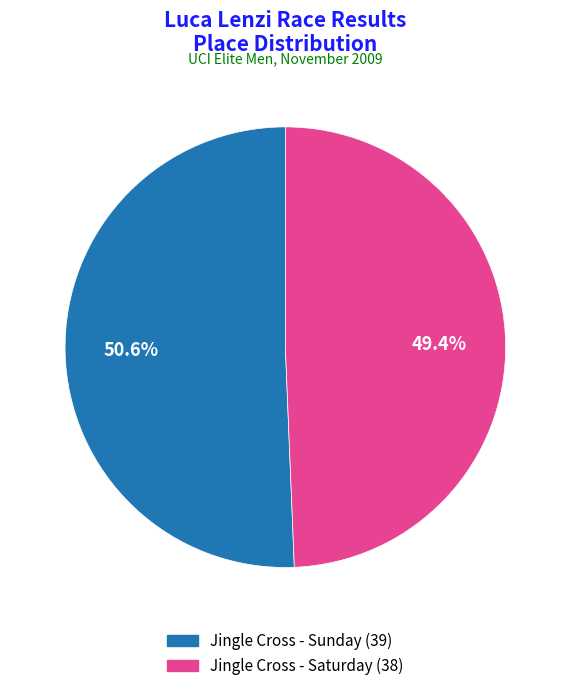

True or false: Jingle Cross - Saturday accounts for 49% of the total.

True